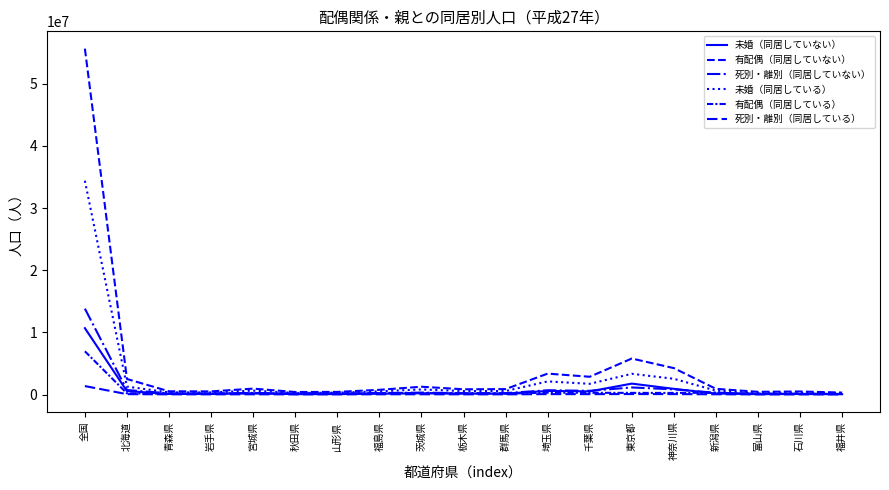

How many lines are shown in the chart?

6